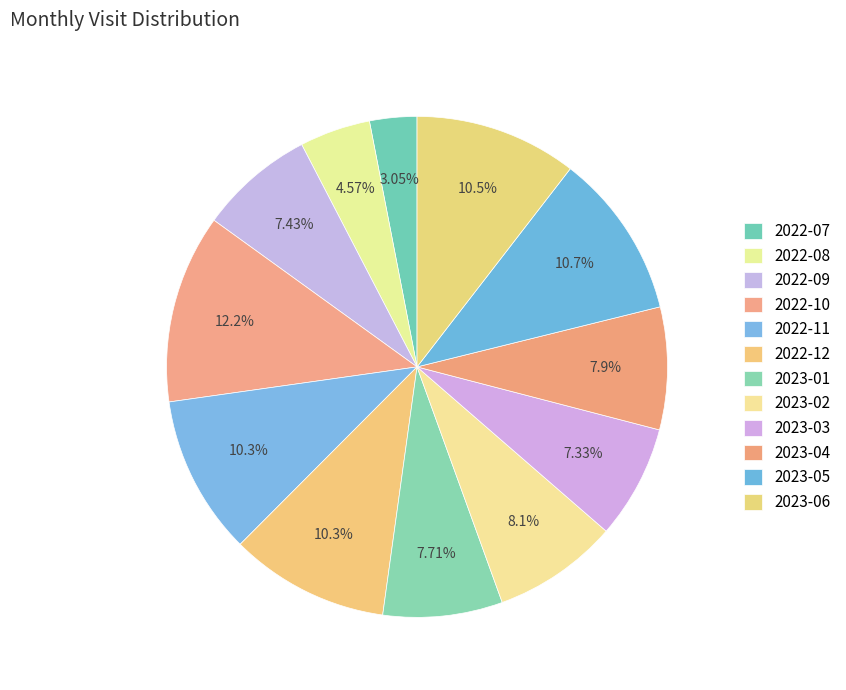

Is there any slice that represents more than half of the pie?

No